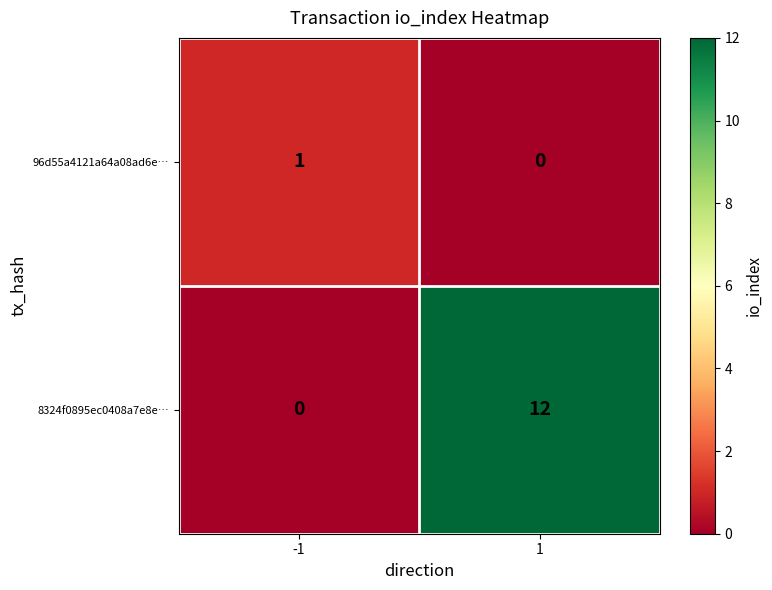

Which label corresponds to the largest value in the chart?

1